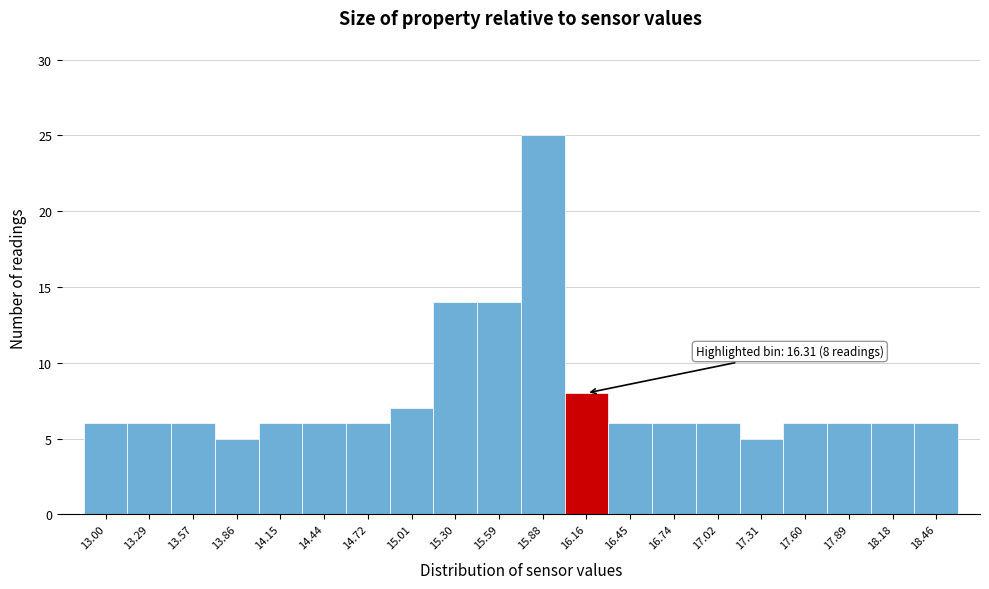

Reading right to left, transcribe all the data shown in this chart.

18.46=6	18.18=6	17.89=6	17.60=6	17.31=5	17.02=6	16.74=6	16.45=6	16.16=8	15.88=25	15.59=14	15.30=14	15.01=7	14.72=6	14.44=6	14.15=6	13.86=5	13.57=6	13.29=6	13.00=6